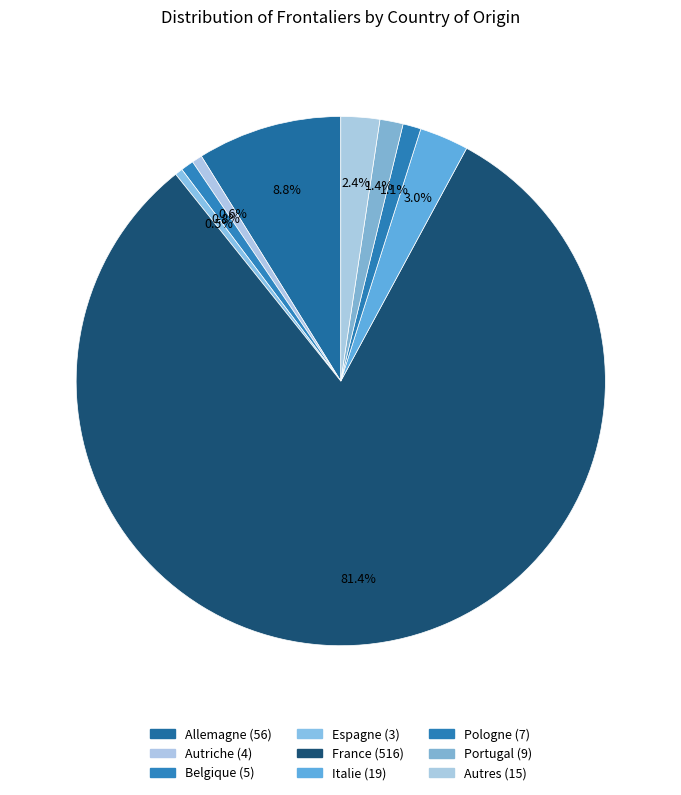

To the nearest percent, what is the difference between the largest and smallest slice percentages?

81%